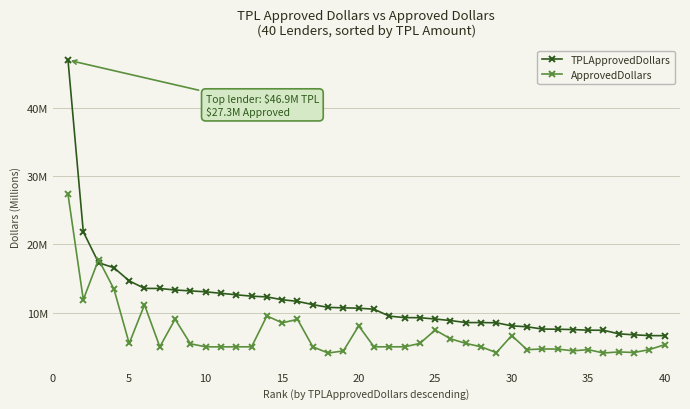

Is this an area chart (filled region under the line)?

No